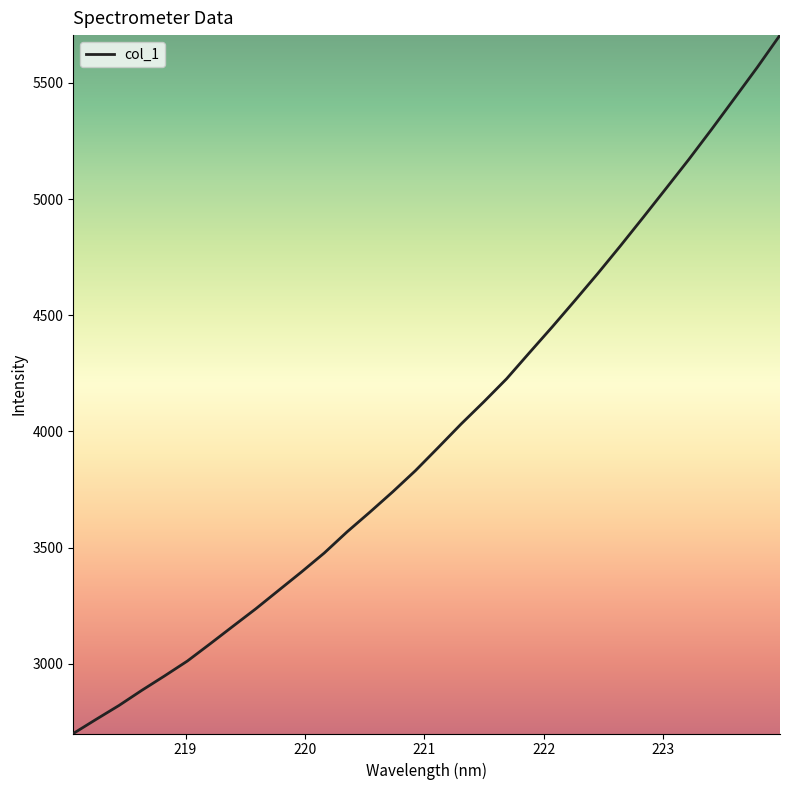

What is the difference between the maximum and minimum values?

3005.0